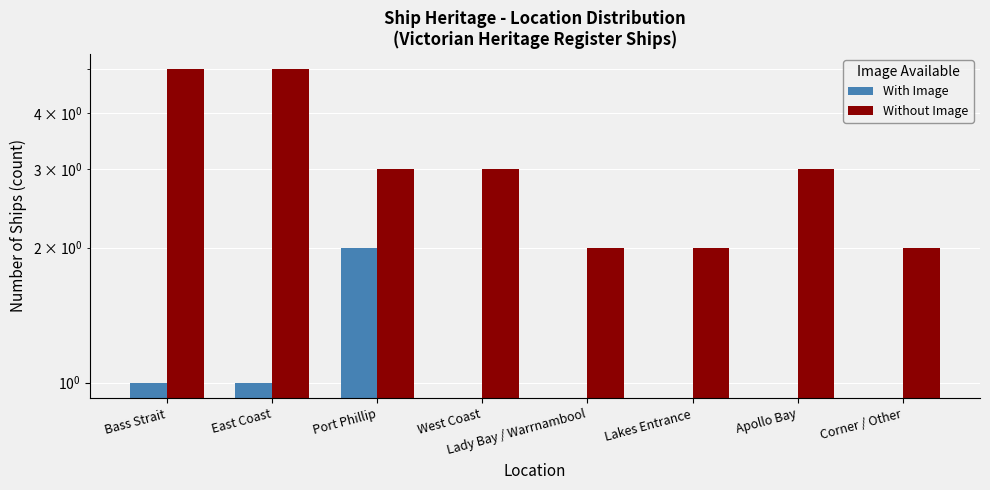

What is the difference between the highest and lowest values at Lakes Entrance?

2